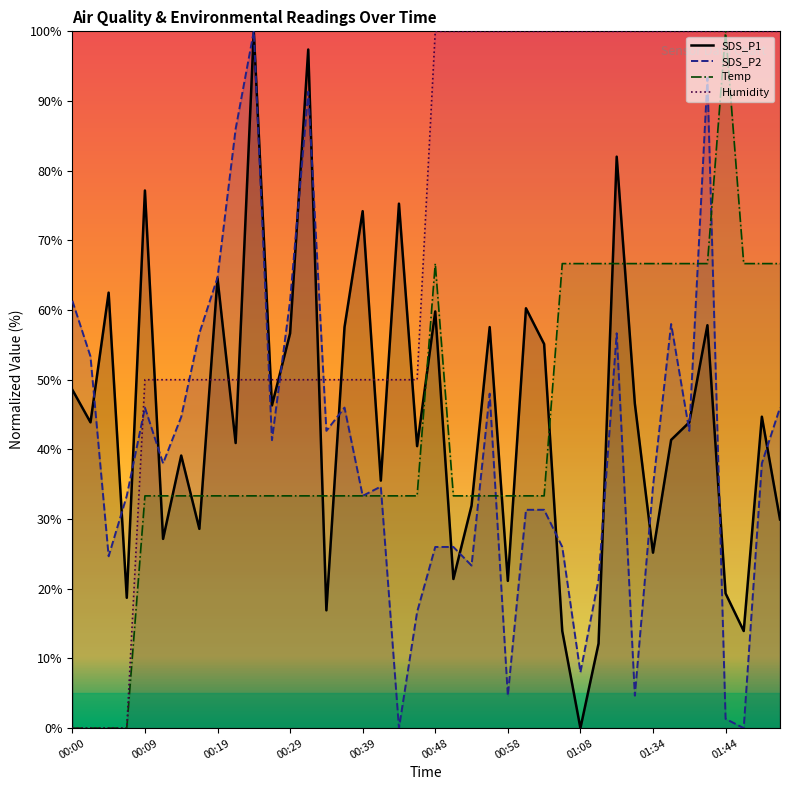

At which category is the sum across all series the highest?

35